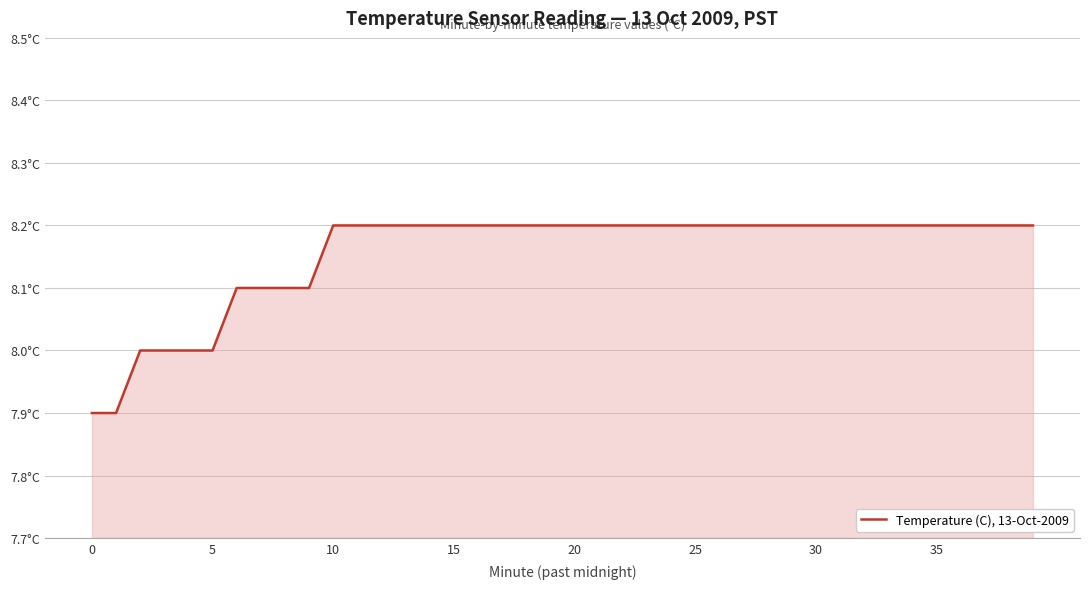

Does the chart display data point markers on the line(s)?

No